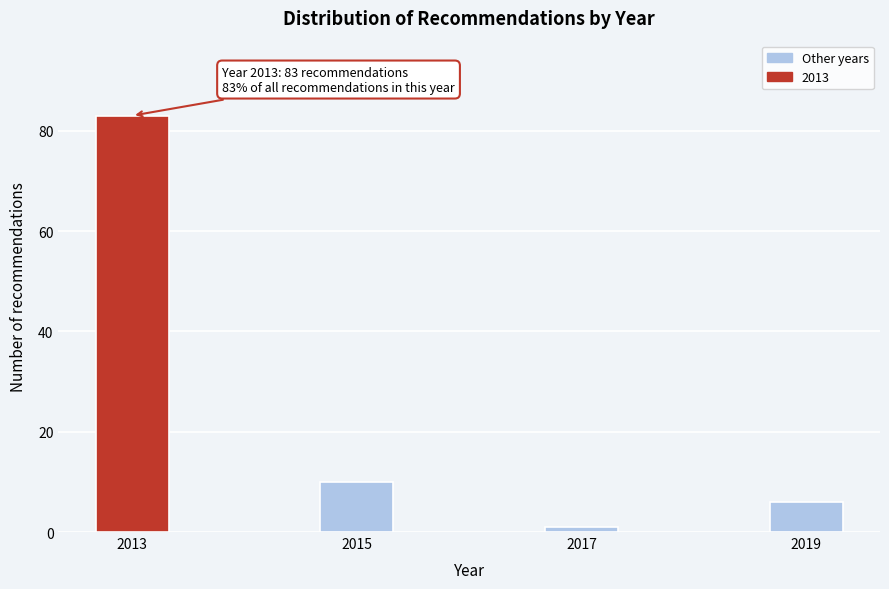

Reading right to left, list all the values displayed in this chart.

6	1	10	83